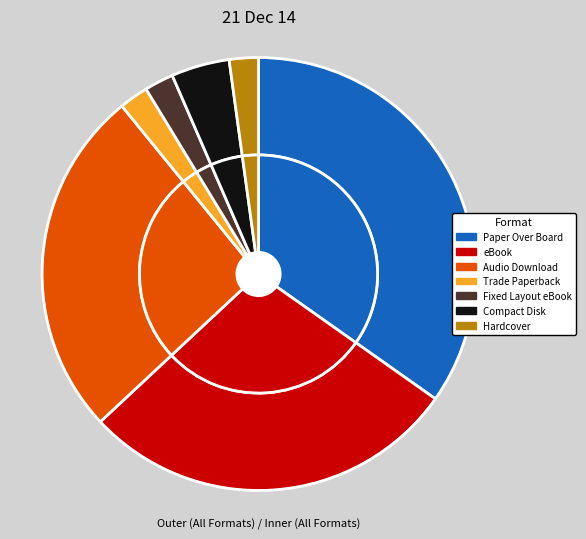

What is the change in value from Audio Download to Trade Paperback?

-11